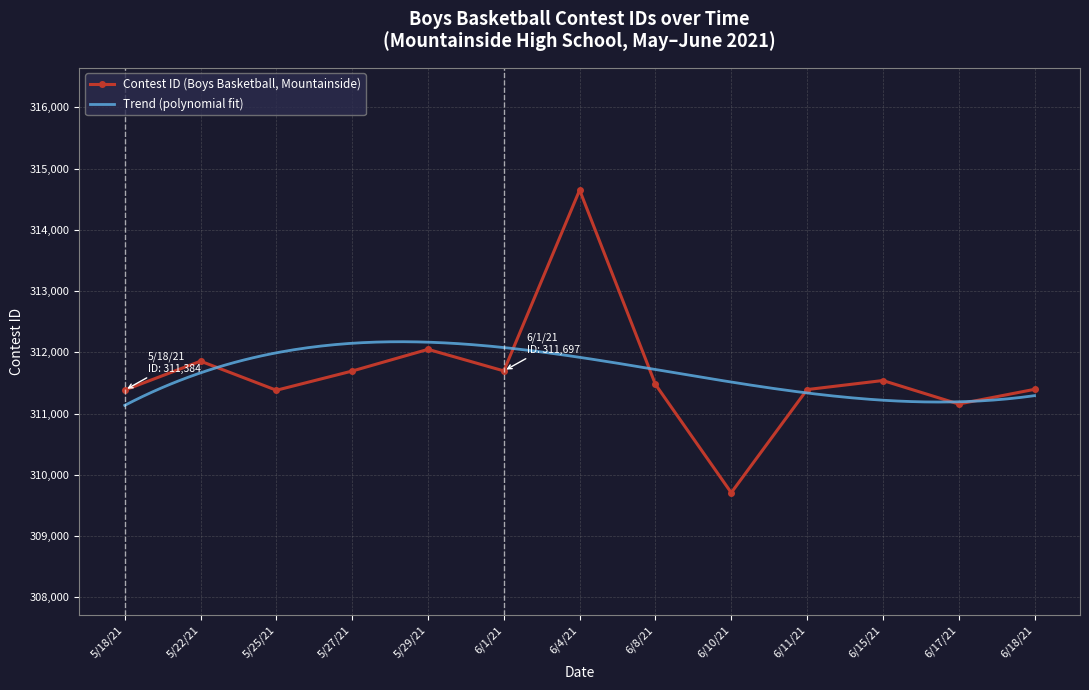

What is the sum of the values at 5/22/21 and 6/10/21?

621564